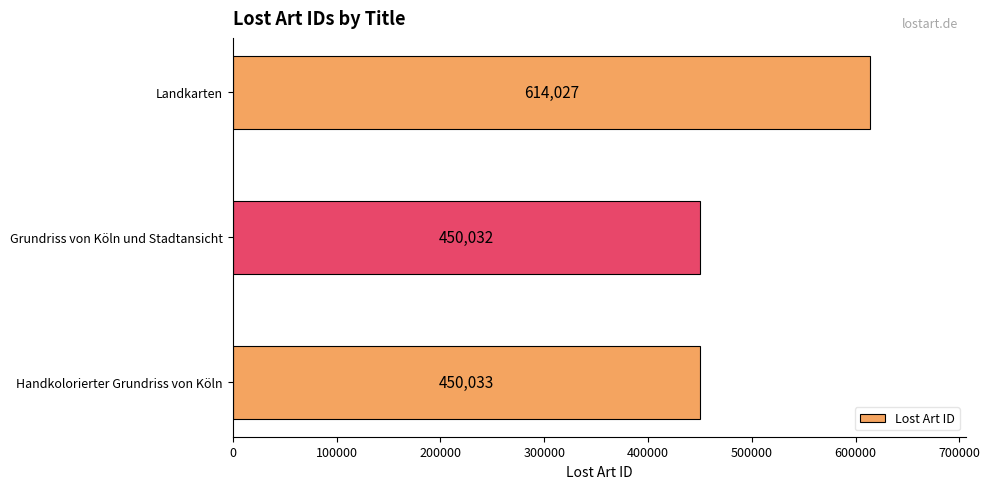

Reading bottom to top, what are all the values shown in this chart?

450033	450032	614027